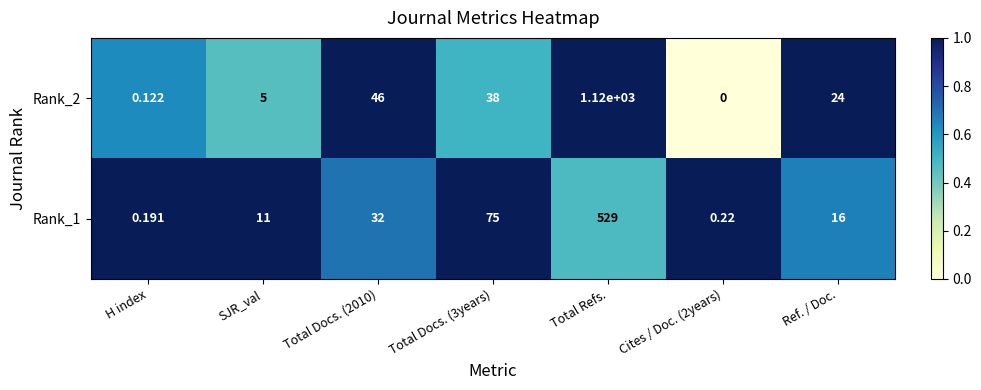

List the series in order of their overall mean, lowest first.

Rank_1, Rank_2